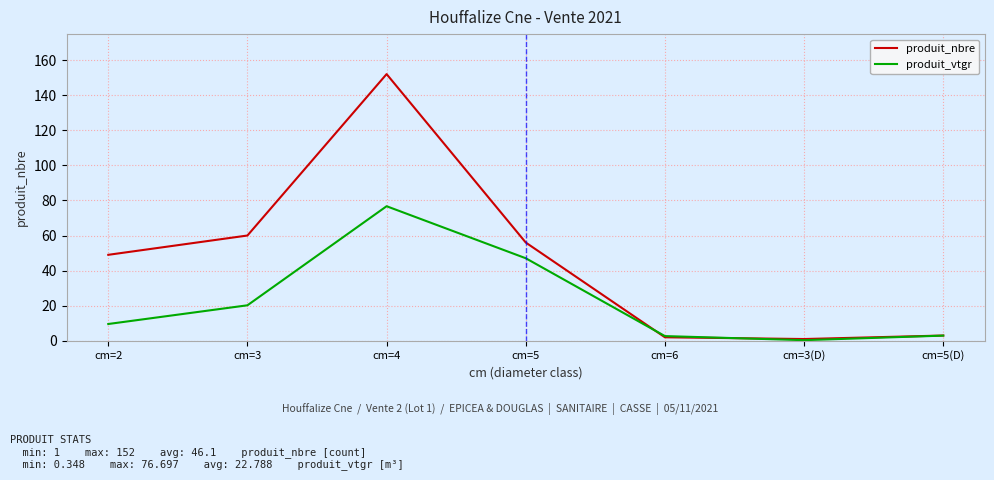

What are all the series names shown in the legend?

produit_nbre, produit_vtgr